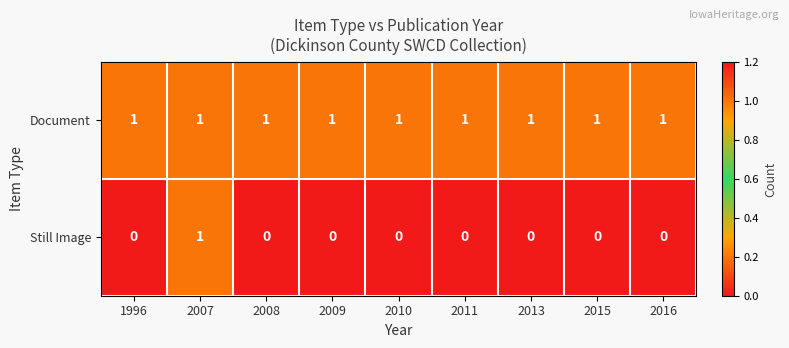

Reading left to right, transcribe all the data shown in this chart.

Document: 1	1	1	1	1	1	1	1	1
Still Image: 0	1	0	0	0	0	0	0	0